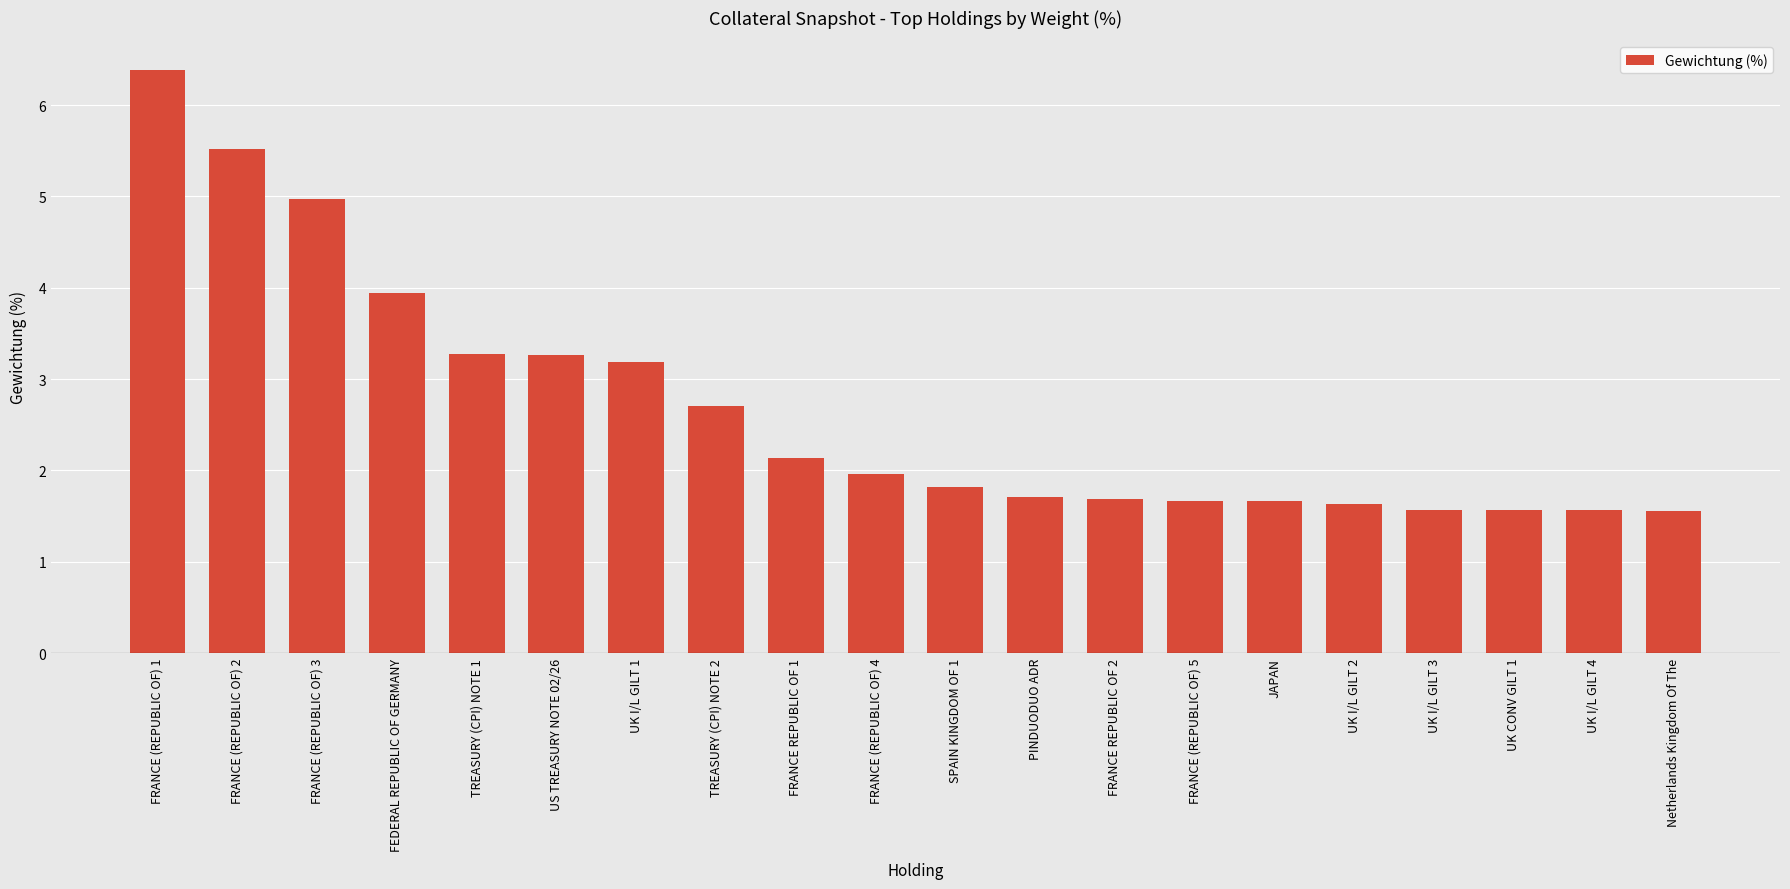

What is the minimum value shown in the chart?

1.6